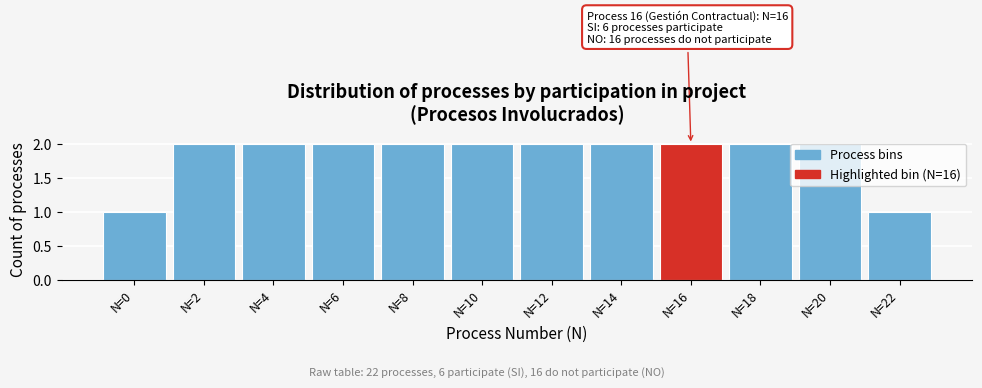

True or false: the data shows 3 at N=4.

False